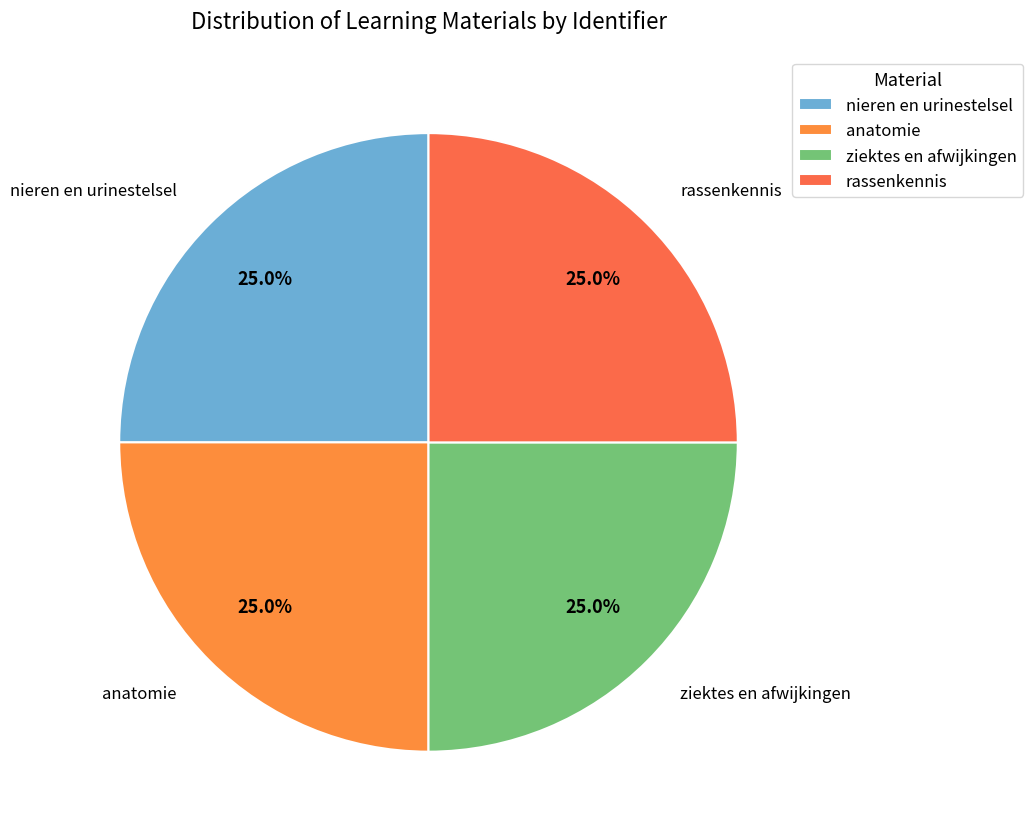

What percentage is the rassenkennis slice, to the nearest percent?

25%